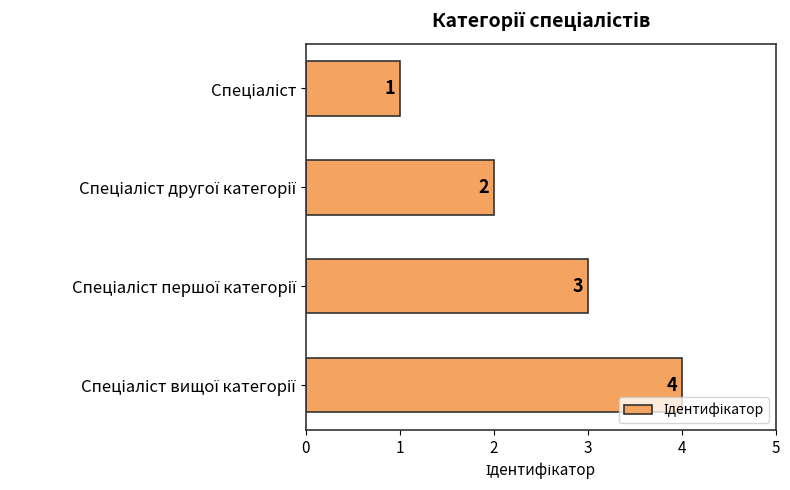

Count the number of data series in this chart.

1